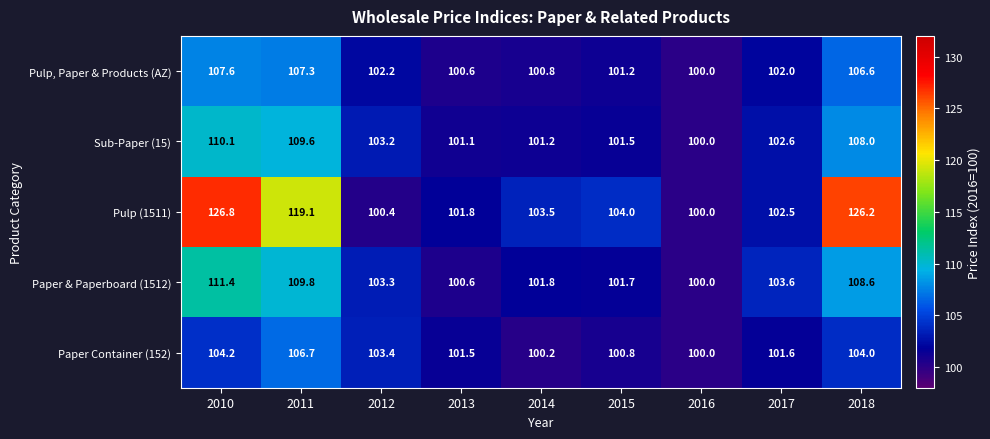

Count the number of categories in the chart.

9